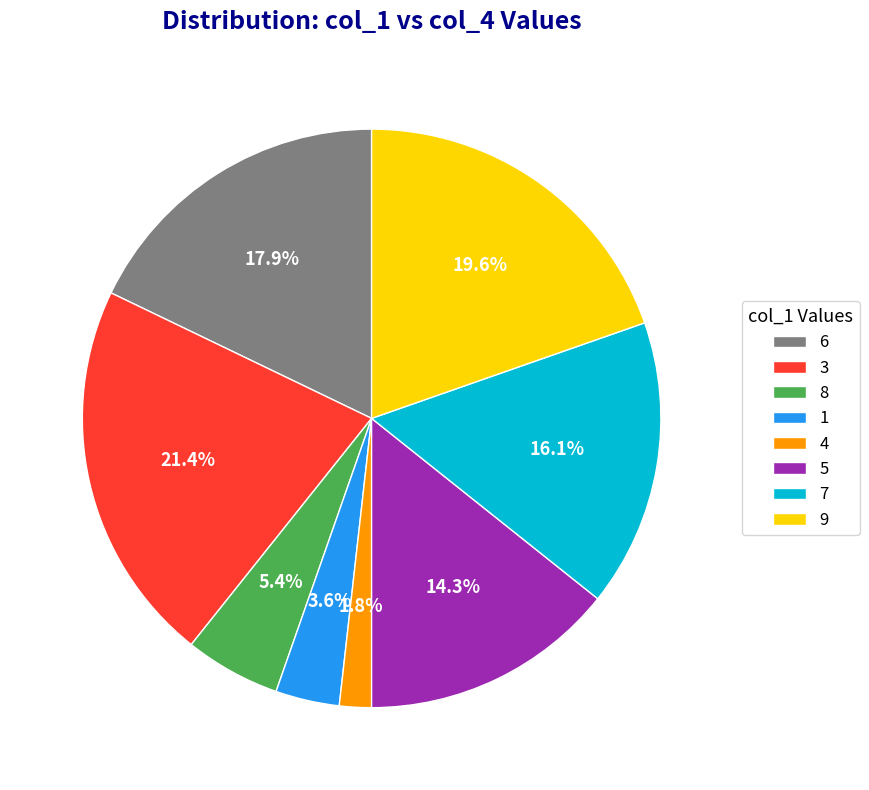

To the nearest percent, what is the difference between the 3 and 5 slice percentages?

7%